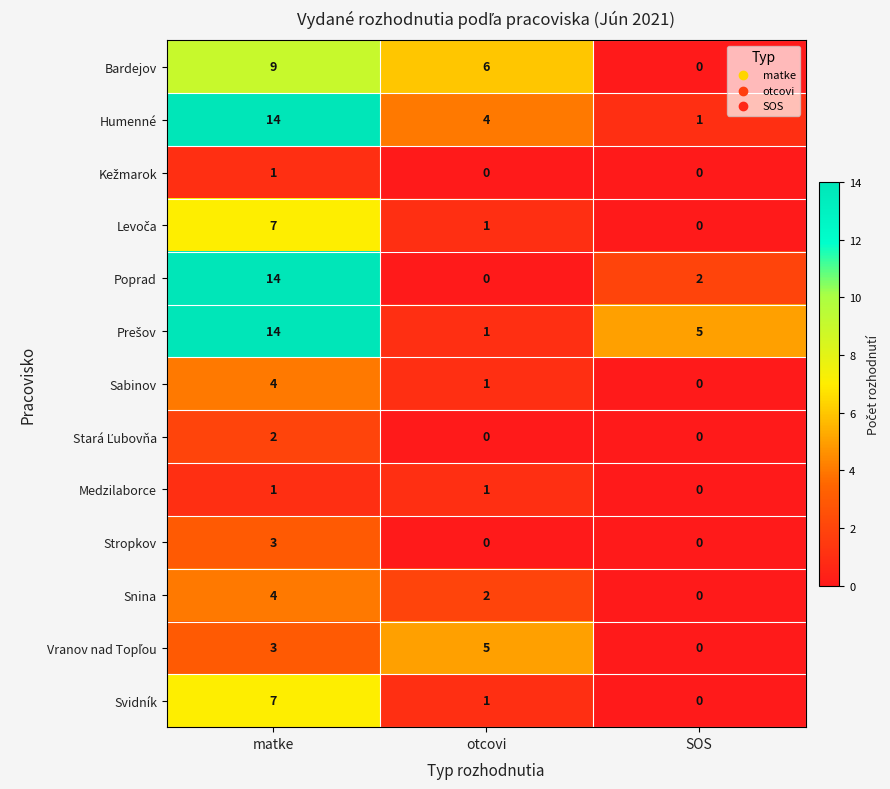

How many Stropkov values are between 0 and 3?

3